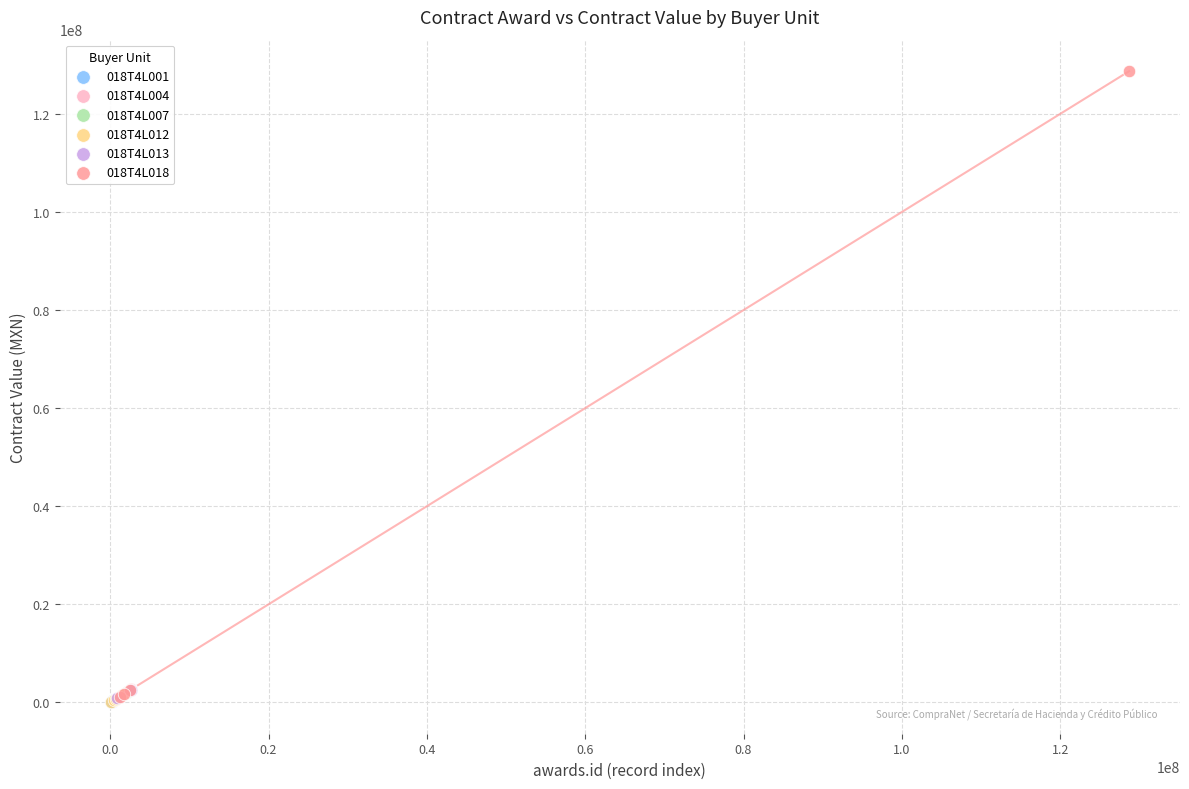

Which series contains the highest Y value?

018T4L018